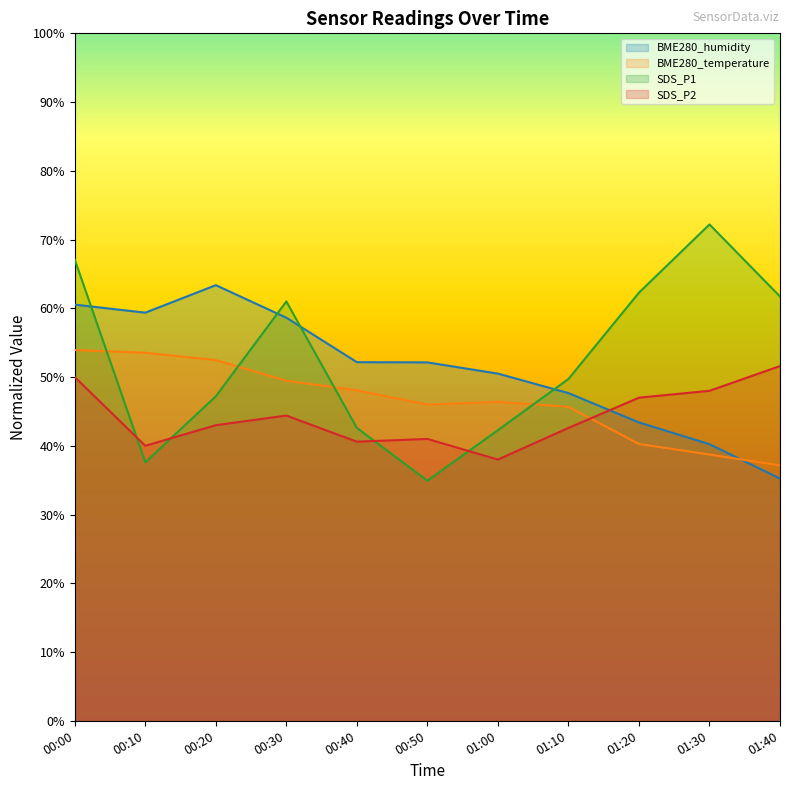

Rank the series by their average value, from highest to lowest.

SDS_P1, BME280_humidity, BME280_temperature, SDS_P2